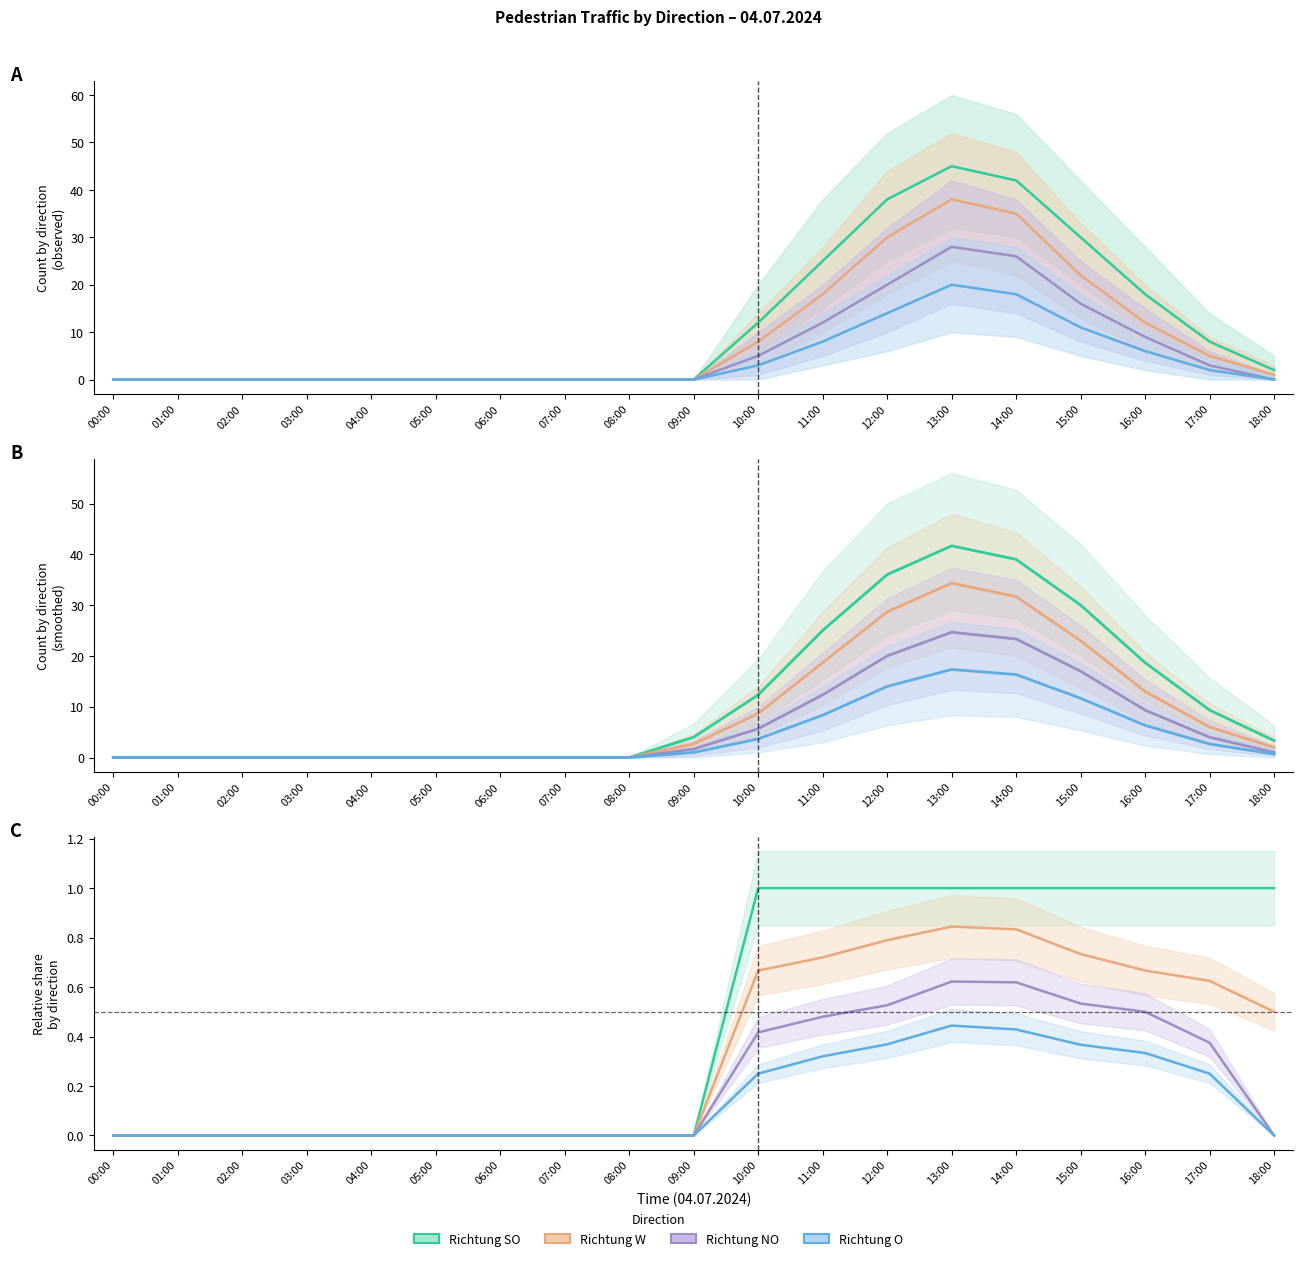

The Richtung W series shows 0.0 at 06:00. True or false?

True